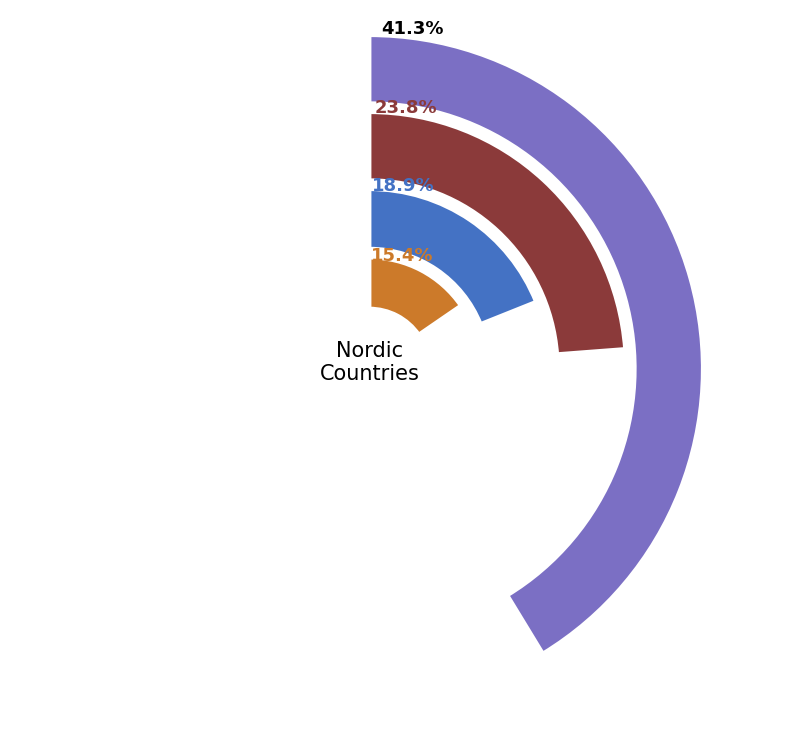

To the nearest percent, what percentage of the pie is Iceland?

1%